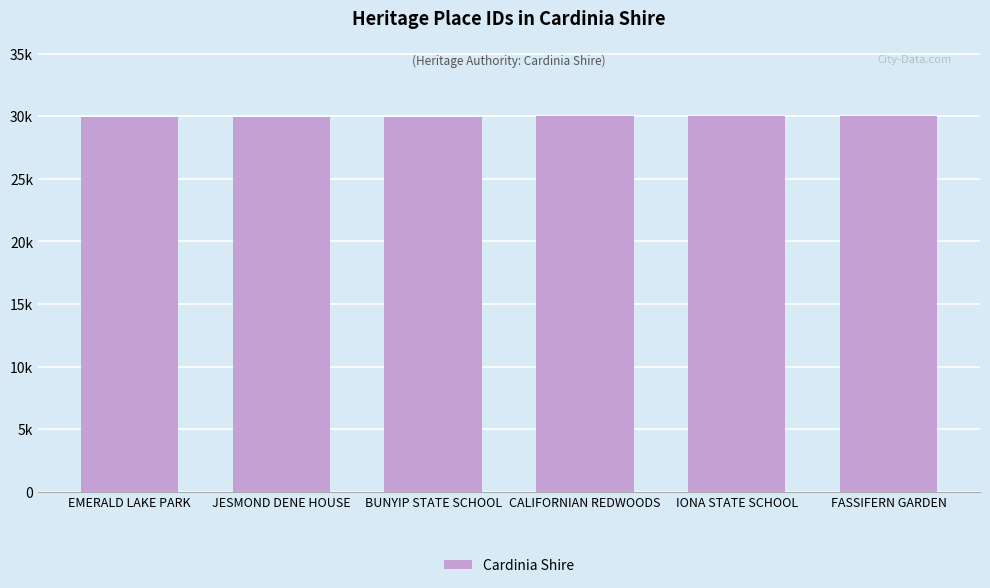

Reading left to right, extract all data points from this chart.

EMERALD LAKE PARK=29912	JESMOND DENE HOUSE=29935	BUNYIP STATE SCHOOL=29982	CALIFORNIAN REDWOODS=29985	IONA STATE SCHOOL=30009	FASSIFERN GARDEN=30012